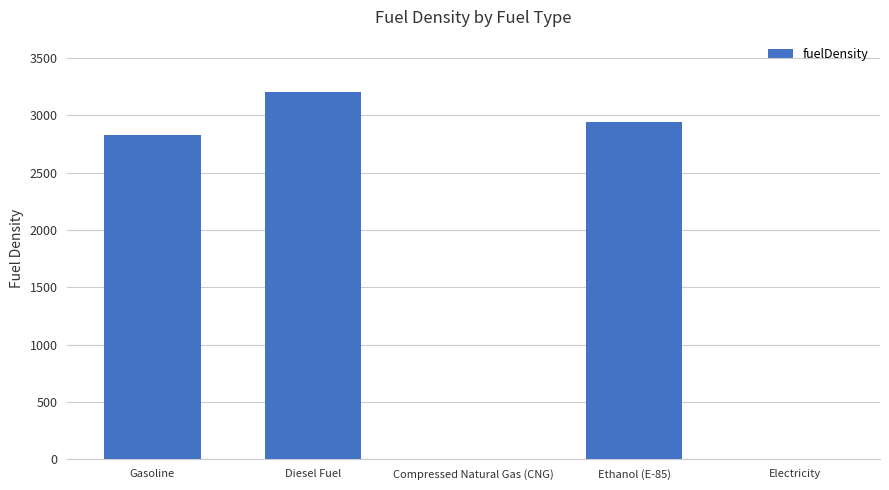

Count the number of data series in this chart.

1